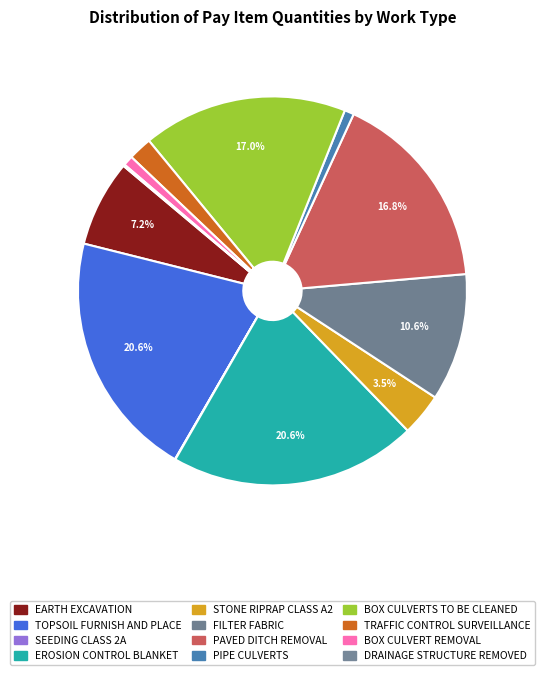

What percentage is NOT represented by PAVED DITCH REMOVAL?

83.2%